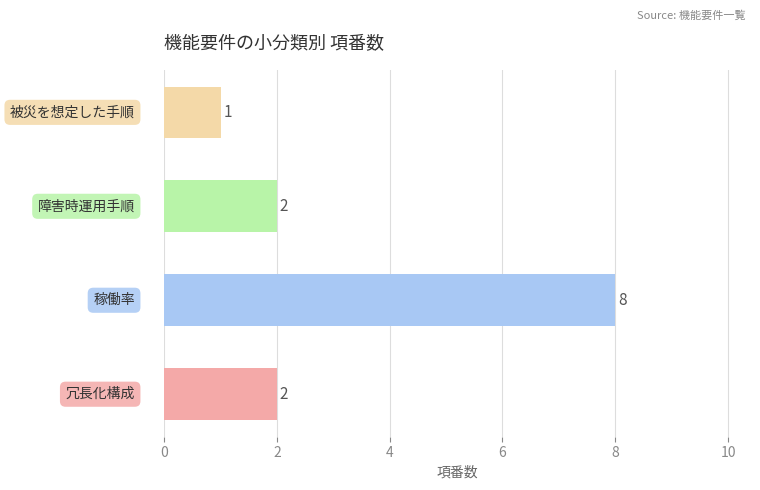

What is the maximum value shown in the chart?

8